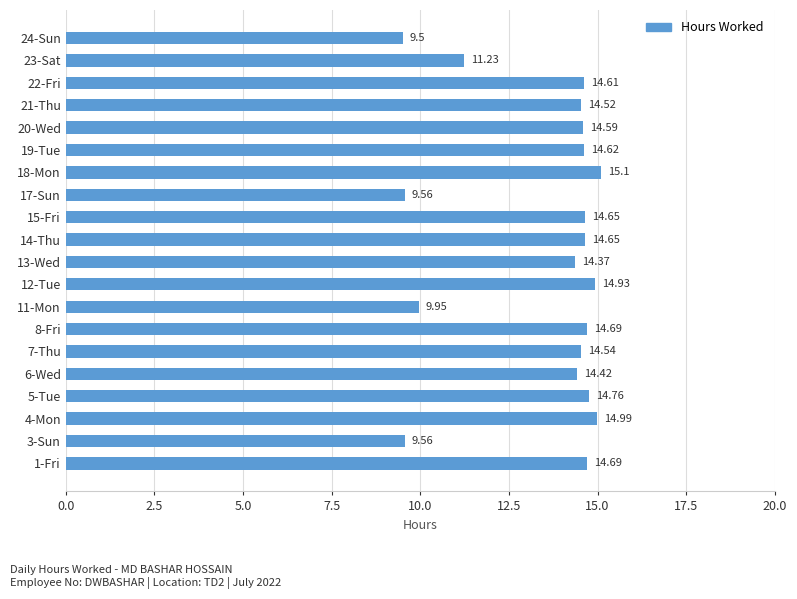

What is the difference between the second highest and second lowest values?

5.4